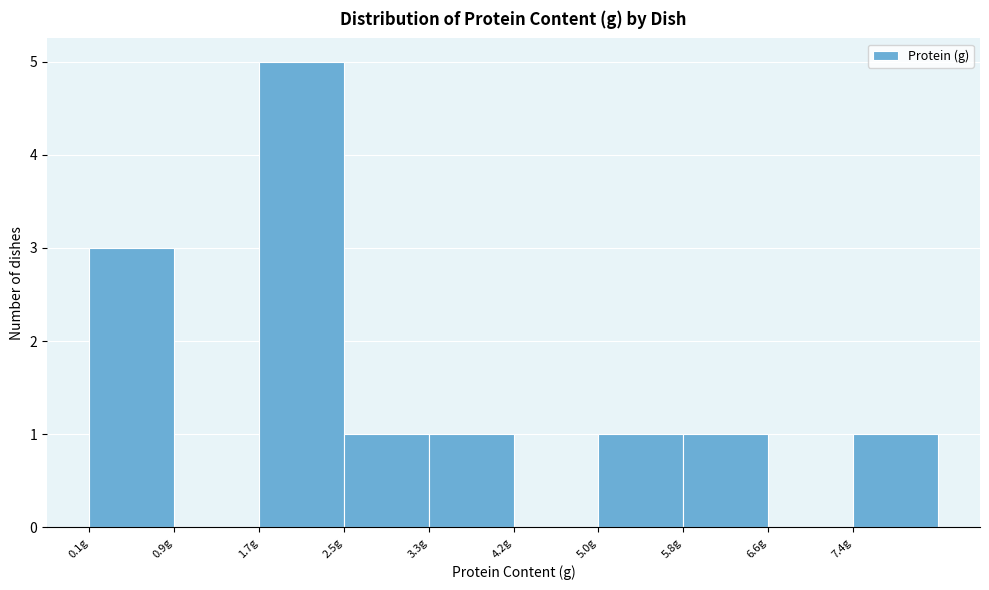

Reading left to right, transcribe this chart: for each bar, give the range it covers on the x-axis and its height. Neither the bar edges nor the heights are printed on the chart, so give them approximately, as read against the axes.

0.1 to 0.9: 3
0.9 to 1.7: 0
1.7 to 2.5: 5
2.5 to 3.3: 1
3.3 to 4.2: 1
4.2 to 5.0: 0
5.0 to 5.8: 1
5.8 to 6.6: 1
6.6 to 7.4: 0
7.4 to 8.2: 1